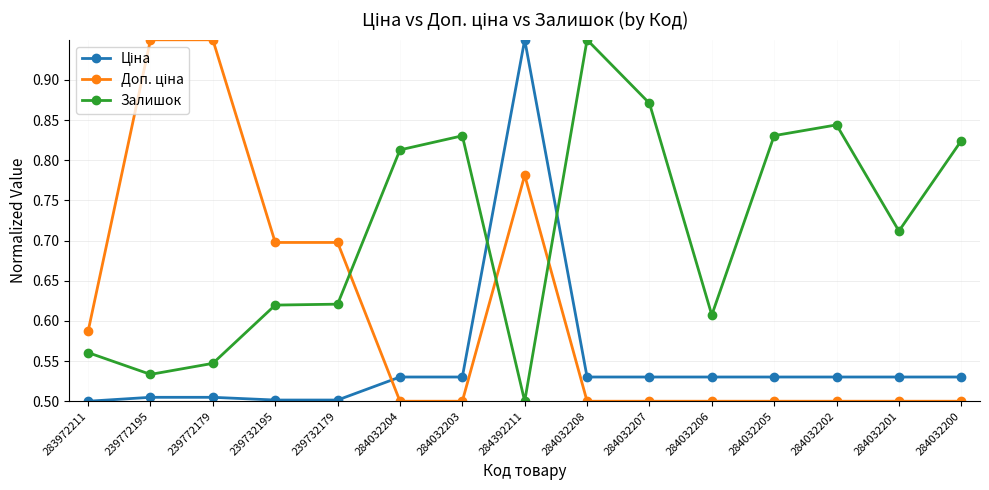

What is the total value across all series at 284392211?

2.2